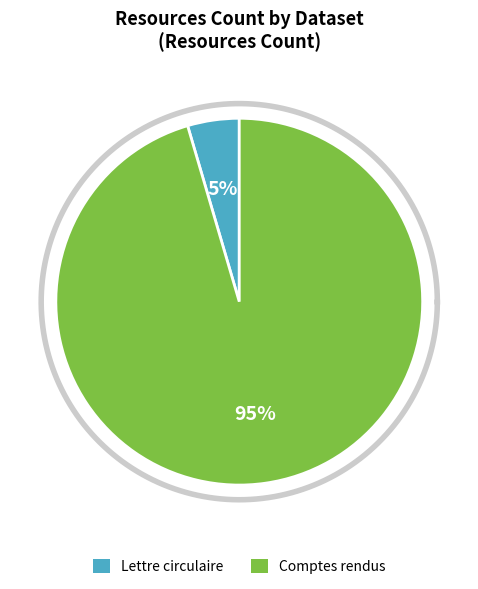

What is the total percentage of Lettre circulaire (65841774bd3c43365a601dc9) and Comptes rendus (5d6e850cf176a12128fd6658)?

100.0%